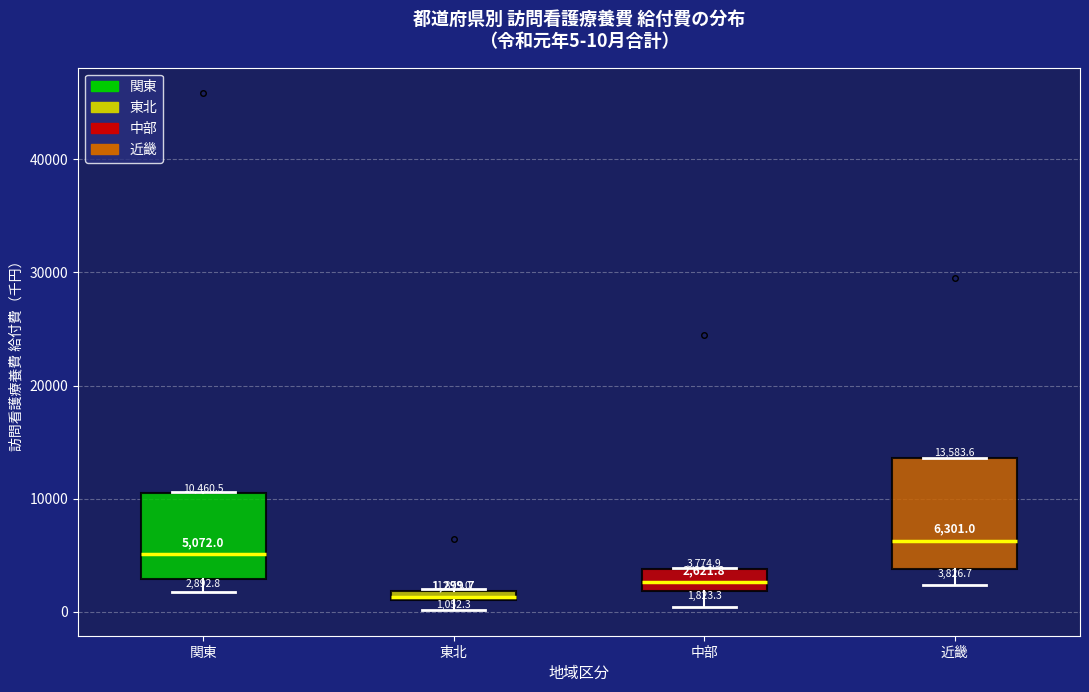

Which box is the tallest, from its lower edge to its upper edge?

近畿